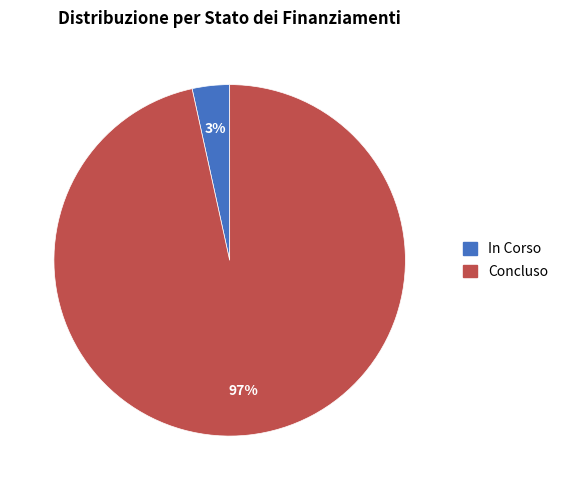

The In Corso slice represents 11% of the pie. True or false?

False